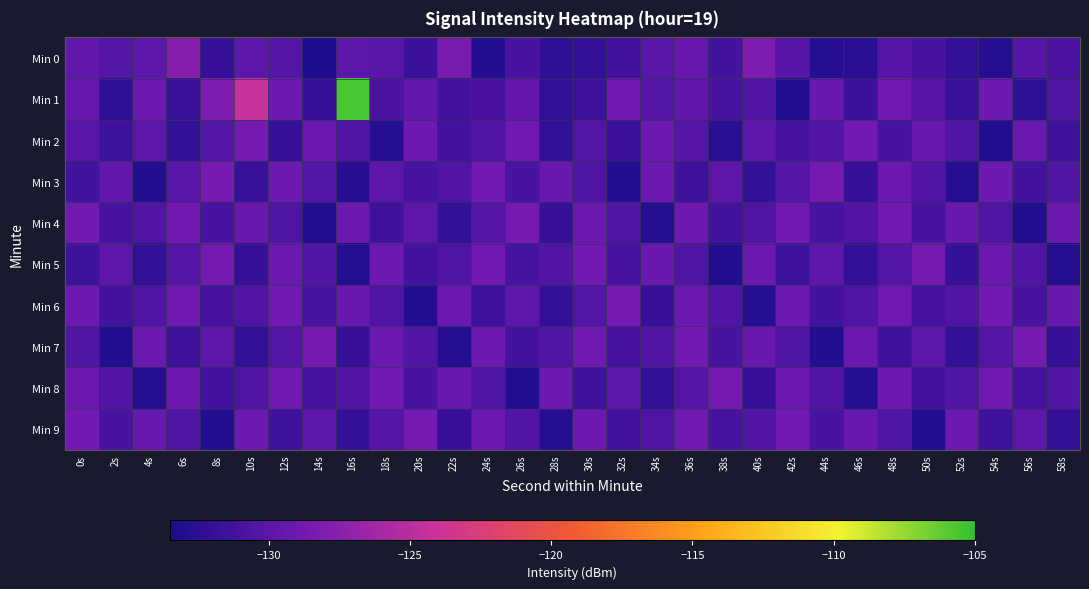

Reading left to right, extract all data points from this chart.

Min 0: 0s=-129.6	2s=-130.3	4s=-129.9	6s=-127.7	8s=-131.9	10s=-129.9	12s=-130.3	14s=-133.2	16s=-129.9	18s=-130.1	20s=-131.7	22s=-128.3	24s=-132.9	26s=-131.0	28s=-132.4	30s=-132.0	32s=-131.3	34s=-130.1	36s=-129.4	38s=-131.2	40s=-128.1	42s=-130.2	44s=-132.7	46s=-132.5	48s=-130.2	50s=-131.0	52s=-132.0	54s=-132.8	56s=-130.2	58s=-130.7
Min 1: 0s=-129.3	2s=-132.2	4s=-129.0	6s=-131.7	8s=-128.1	10s=-124.2	12s=-128.9	14s=-131.9	16s=-105.6	18s=-130.8	20s=-129.5	22s=-131.2	24s=-130.9	26s=-129.5	28s=-132.1	30s=-131.6	32s=-128.8	34s=-130.3	36s=-129.7	38s=-131.0	40s=-130.5	42s=-132.9	44s=-129.2	46s=-131.7	48s=-128.9	50s=-130.2	52s=-131.8	54s=-129.0	56s=-132.3	58s=-130.6
Min 2: 0s=-130.1	2s=-131.5	4s=-129.8	6s=-132.0	8s=-130.3	10s=-128.6	12s=-131.9	14s=-129.1	16s=-130.5	18s=-132.8	20s=-129.0	22s=-131.2	24s=-130.6	26s=-128.9	28s=-132.1	30s=-130.3	32s=-131.7	34s=-129.0	36s=-130.2	38s=-132.6	40s=-129.9	42s=-131.1	44s=-130.5	46s=-128.8	48s=-131.0	50s=-129.2	52s=-130.6	54s=-132.9	56s=-129.1	58s=-131.5
Min 3: 0s=-131.2	2s=-129.6	4s=-132.9	6s=-130.1	8s=-128.5	10s=-131.8	12s=-129.0	14s=-130.3	16s=-132.7	18s=-129.9	20s=-131.1	22s=-130.5	24s=-128.8	26s=-131.0	28s=-129.2	30s=-130.6	32s=-132.9	34s=-129.1	36s=-131.5	38s=-129.8	40s=-132.0	42s=-130.3	44s=-128.6	46s=-131.9	48s=-129.1	50s=-130.5	52s=-132.8	54s=-129.0	56s=-131.2	58s=-130.6
Min 4: 0s=-128.9	2s=-131.1	4s=-130.5	6s=-128.8	8s=-131.0	10s=-129.2	12s=-130.6	14s=-132.9	16s=-129.1	18s=-131.5	20s=-129.8	22s=-132.0	24s=-130.3	26s=-128.6	28s=-131.9	30s=-129.1	32s=-130.5	34s=-132.8	36s=-129.0	38s=-131.2	40s=-130.6	42s=-128.9	44s=-131.1	46s=-130.5	48s=-128.8	50s=-131.0	52s=-129.2	54s=-130.6	56s=-132.9	58s=-129.1
Min 5: 0s=-131.5	2s=-129.8	4s=-132.0	6s=-130.3	8s=-128.6	10s=-131.9	12s=-129.1	14s=-130.5	16s=-132.8	18s=-129.0	20s=-131.2	22s=-130.6	24s=-128.9	26s=-131.1	28s=-130.5	30s=-128.8	32s=-131.0	34s=-129.2	36s=-130.6	38s=-132.9	40s=-129.1	42s=-131.5	44s=-129.8	46s=-132.0	48s=-130.3	50s=-128.6	52s=-131.9	54s=-129.1	56s=-130.5	58s=-132.8
Min 6: 0s=-129.0	2s=-131.2	4s=-130.6	6s=-128.9	8s=-131.1	10s=-130.5	12s=-128.8	14s=-131.0	16s=-129.2	18s=-130.6	20s=-132.9	22s=-129.1	24s=-131.5	26s=-129.8	28s=-132.0	30s=-130.3	32s=-128.6	34s=-131.9	36s=-129.1	38s=-130.5	40s=-132.8	42s=-129.0	44s=-131.2	46s=-130.6	48s=-128.9	50s=-131.1	52s=-130.5	54s=-128.8	56s=-131.0	58s=-129.2
Min 7: 0s=-130.6	2s=-132.9	4s=-129.1	6s=-131.5	8s=-129.8	10s=-132.0	12s=-130.3	14s=-128.6	16s=-131.9	18s=-129.1	20s=-130.5	22s=-132.8	24s=-129.0	26s=-131.2	28s=-130.6	30s=-128.9	32s=-131.1	34s=-130.5	36s=-128.8	38s=-131.0	40s=-129.2	42s=-130.6	44s=-132.9	46s=-129.1	48s=-131.5	50s=-129.8	52s=-132.0	54s=-130.3	56s=-128.6	58s=-131.9
Min 8: 0s=-129.1	2s=-130.5	4s=-132.8	6s=-129.0	8s=-131.2	10s=-130.6	12s=-128.9	14s=-131.1	16s=-130.5	18s=-128.8	20s=-131.0	22s=-129.2	24s=-130.6	26s=-132.9	28s=-129.1	30s=-131.5	32s=-129.8	34s=-132.0	36s=-130.3	38s=-128.6	40s=-131.9	42s=-129.1	44s=-130.5	46s=-132.8	48s=-129.0	50s=-131.2	52s=-130.6	54s=-128.9	56s=-131.1	58s=-130.5
Min 9: 0s=-128.8	2s=-131.0	4s=-129.2	6s=-130.6	8s=-132.9	10s=-129.1	12s=-131.5	14s=-129.8	16s=-132.0	18s=-130.3	20s=-128.6	22s=-131.9	24s=-129.1	26s=-130.5	28s=-132.8	30s=-129.0	32s=-131.2	34s=-130.6	36s=-128.9	38s=-131.1	40s=-130.5	42s=-128.8	44s=-131.0	46s=-129.2	48s=-130.6	50s=-132.9	52s=-129.1	54s=-131.5	56s=-129.8	58s=-132.0